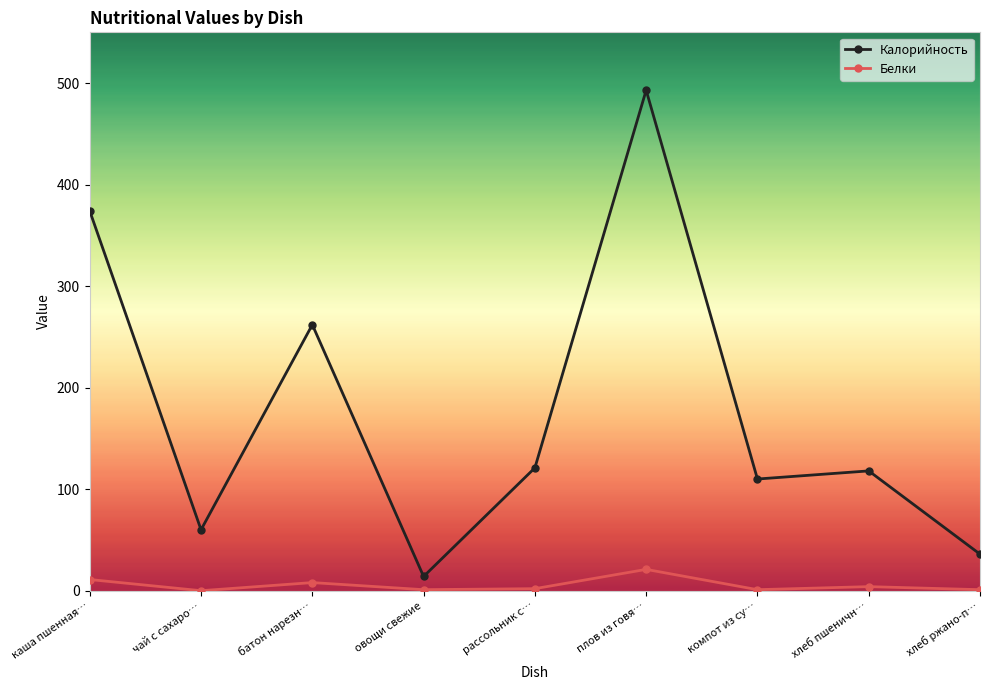

What is the difference between the Белки values at рассольник с… and хлеб пшеничн…?

2